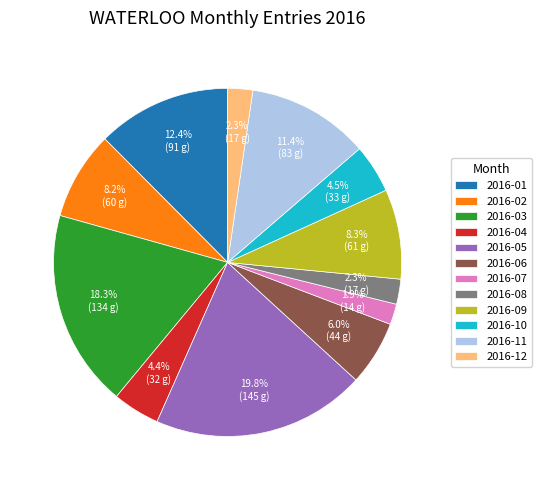

The 2016-06 slice represents 6% of the pie. True or false?

True